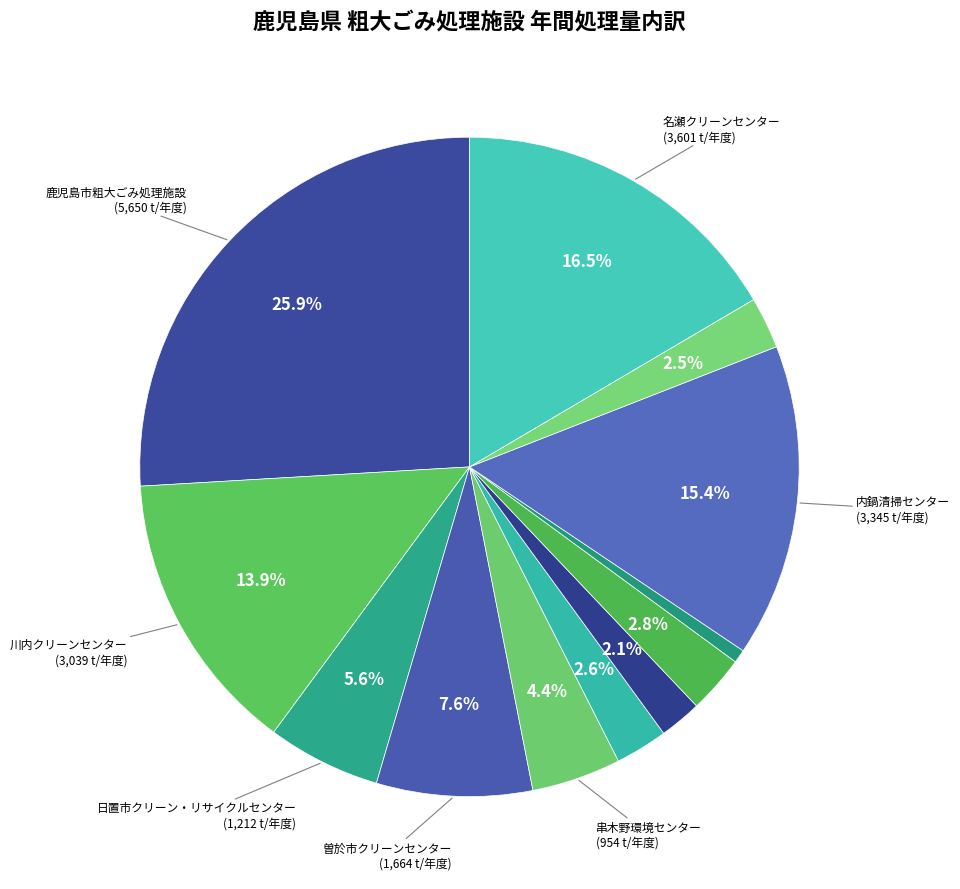

To the nearest percent, what is the average slice percentage?

8%